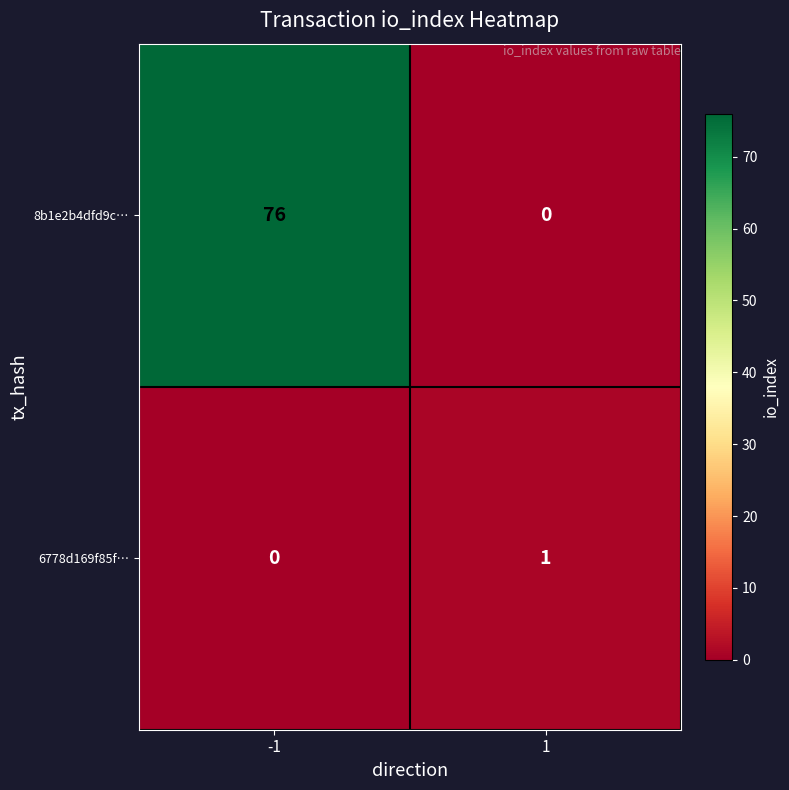

At which category does the chart reach its peak across all series?

-1